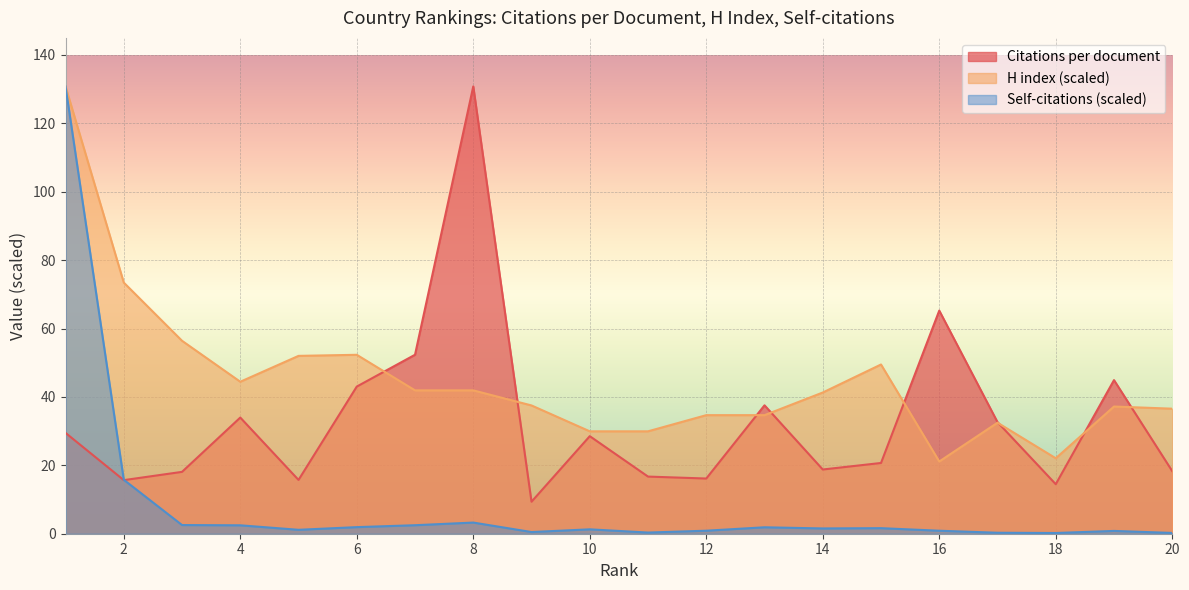

True or false: H index and Citations per document cross at least once.

True